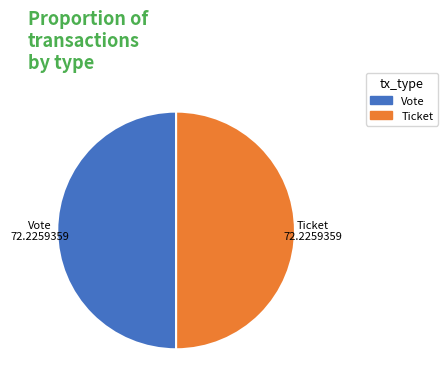

Combined, do Vote and Ticket account for over 50%?

Yes